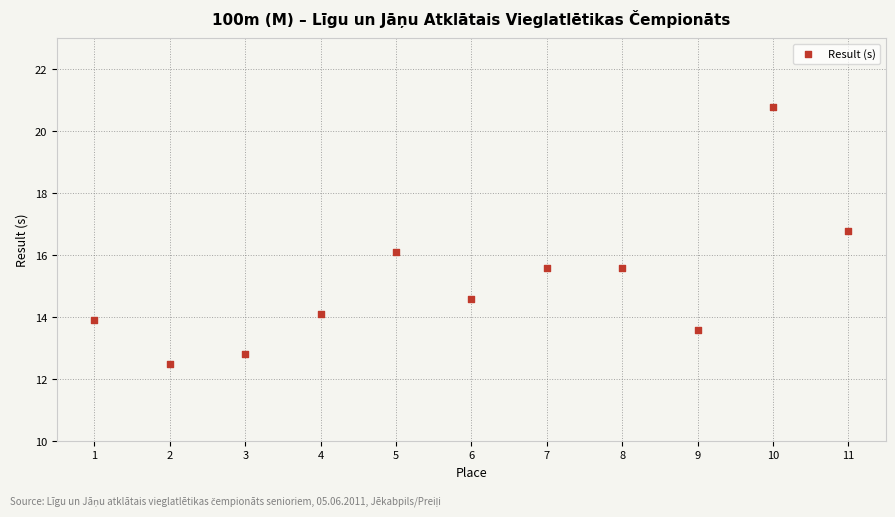

What is the average X value?

6.0